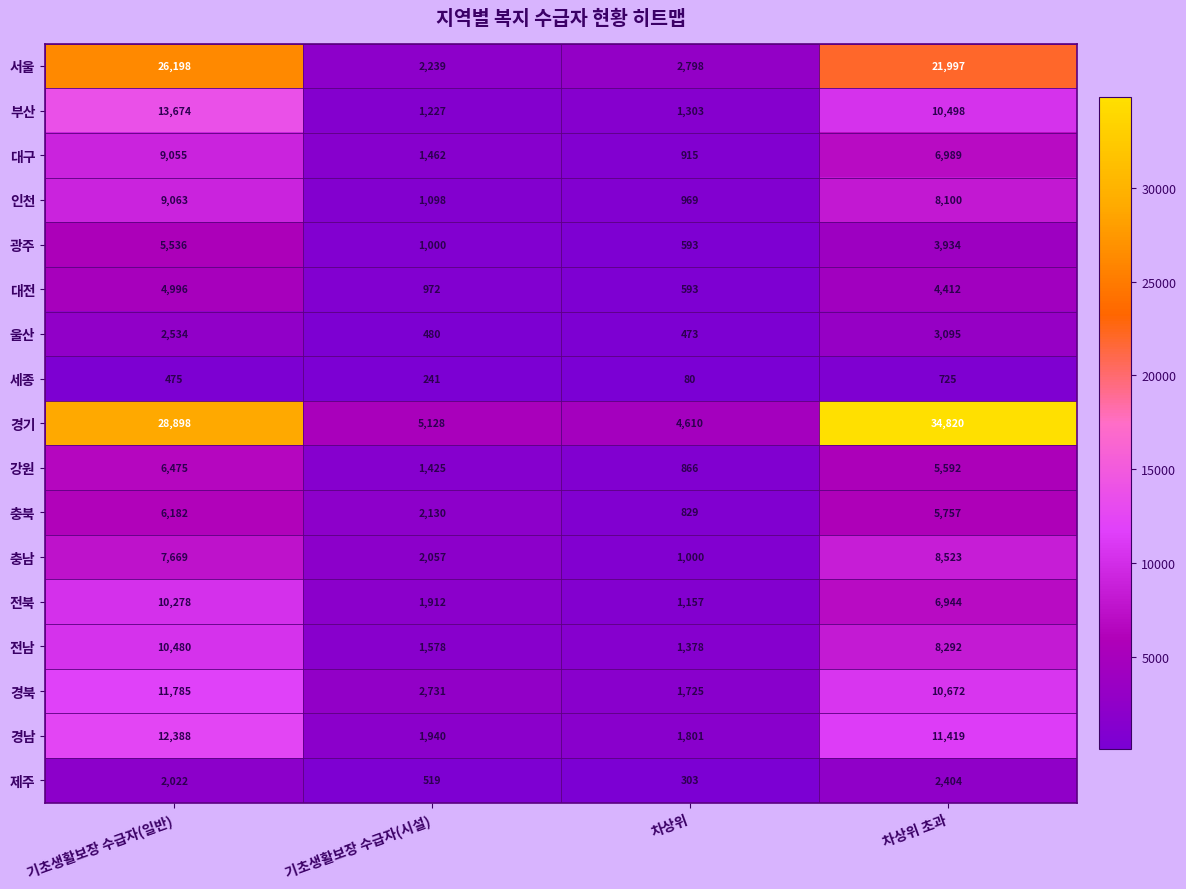

Is it true that 전남 equals 5328 at 차상위 초과?

False